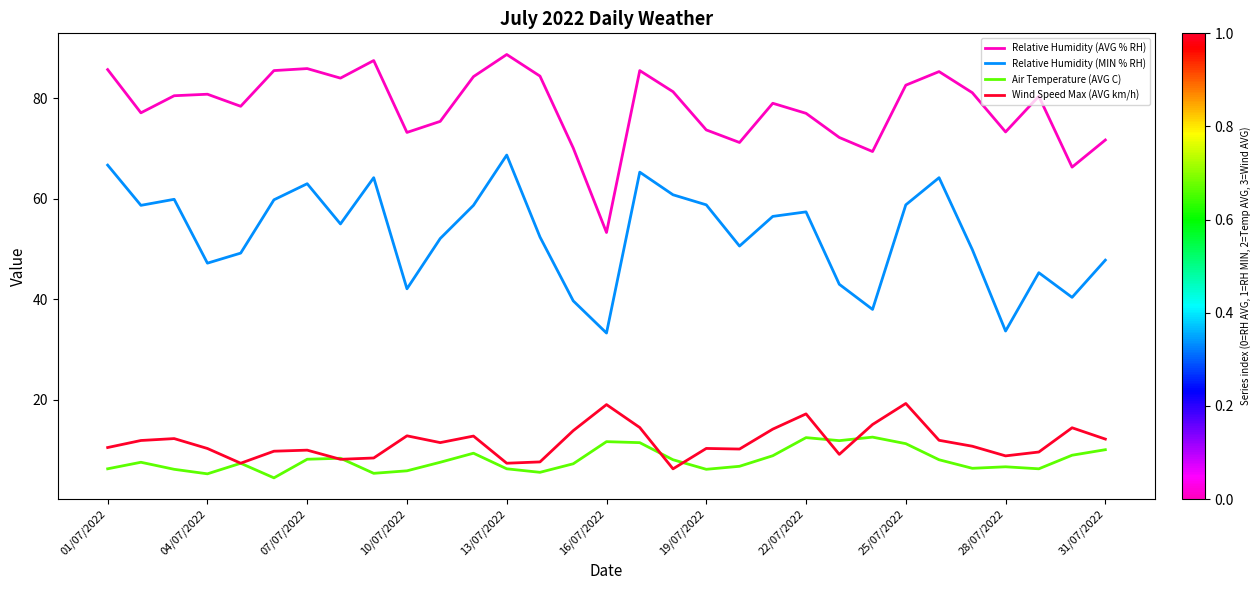

Rank the series by their maximum value, from lowest to highest.

Air Temperature (AVG C), Wind Speed Max (AVG km/h), Relative Humidity (MIN % RH), Relative Humidity (AVG % RH)